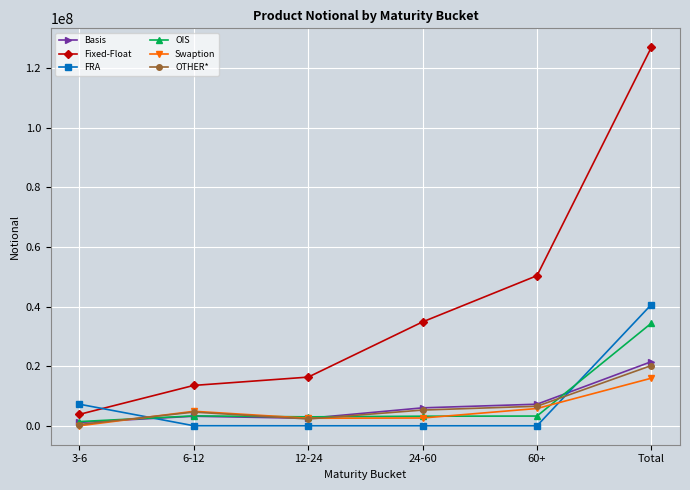

True or false: Swaption has more than 1 interior local peaks.

False